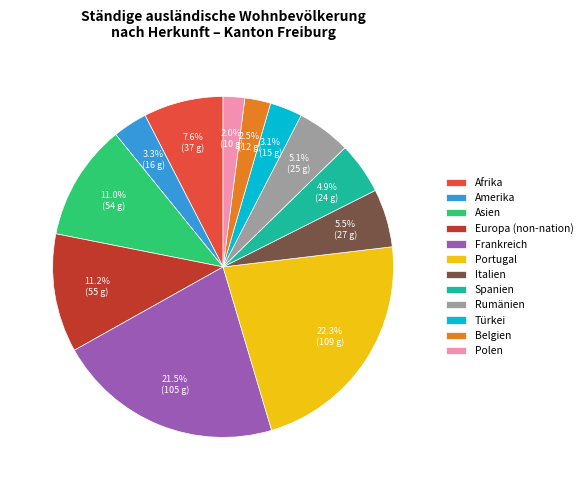

Is the sum of Türkei and Asien greater than half?

No